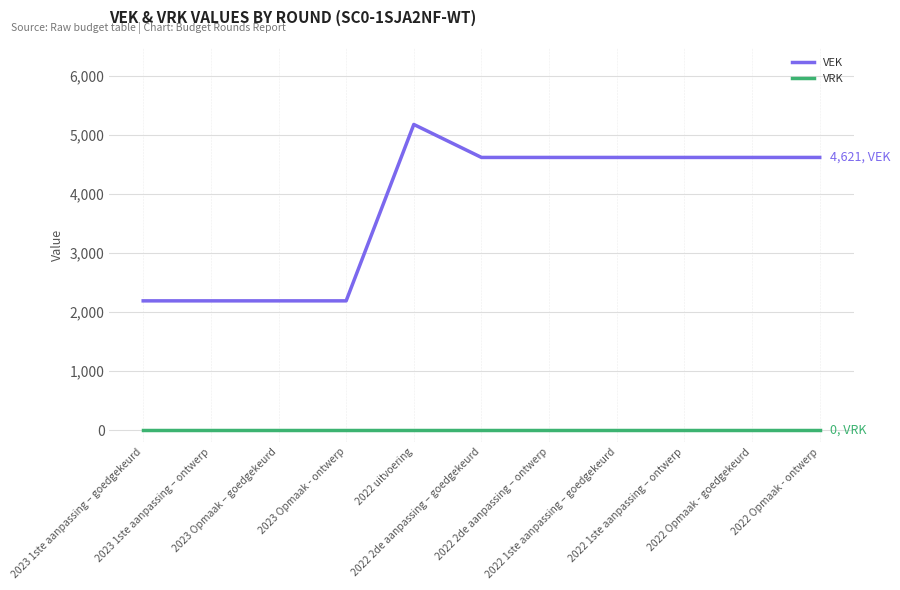

Reading left to right, extract all data points from this chart.

VEK: 2190	2190	2190	2190	5180	4621	4621	4621	4621	4621	4621
VRK: 0	0	0	0	0	0	0	0	0	0	0